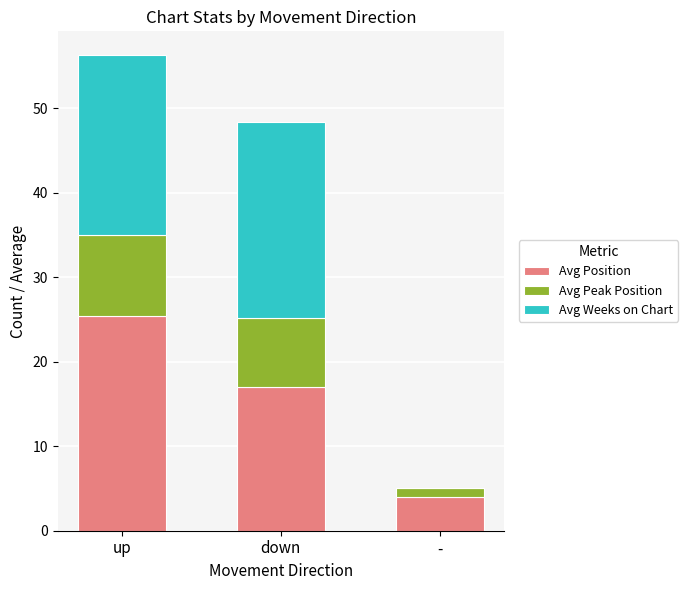

Are the bars horizontal?

No